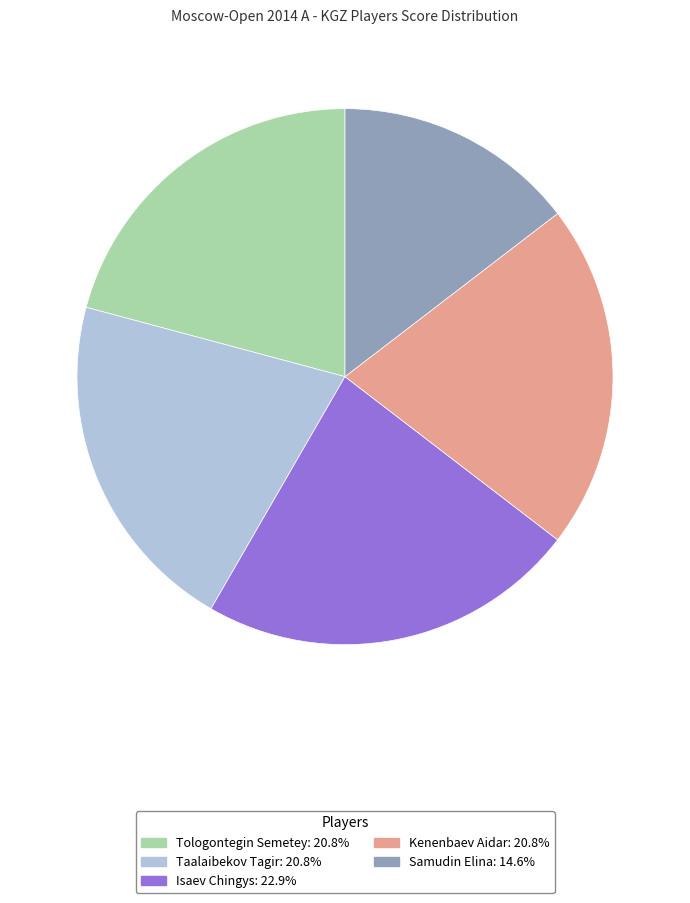

Is the sum of Samudin Elina and Kenenbaev Aidar greater than half?

No